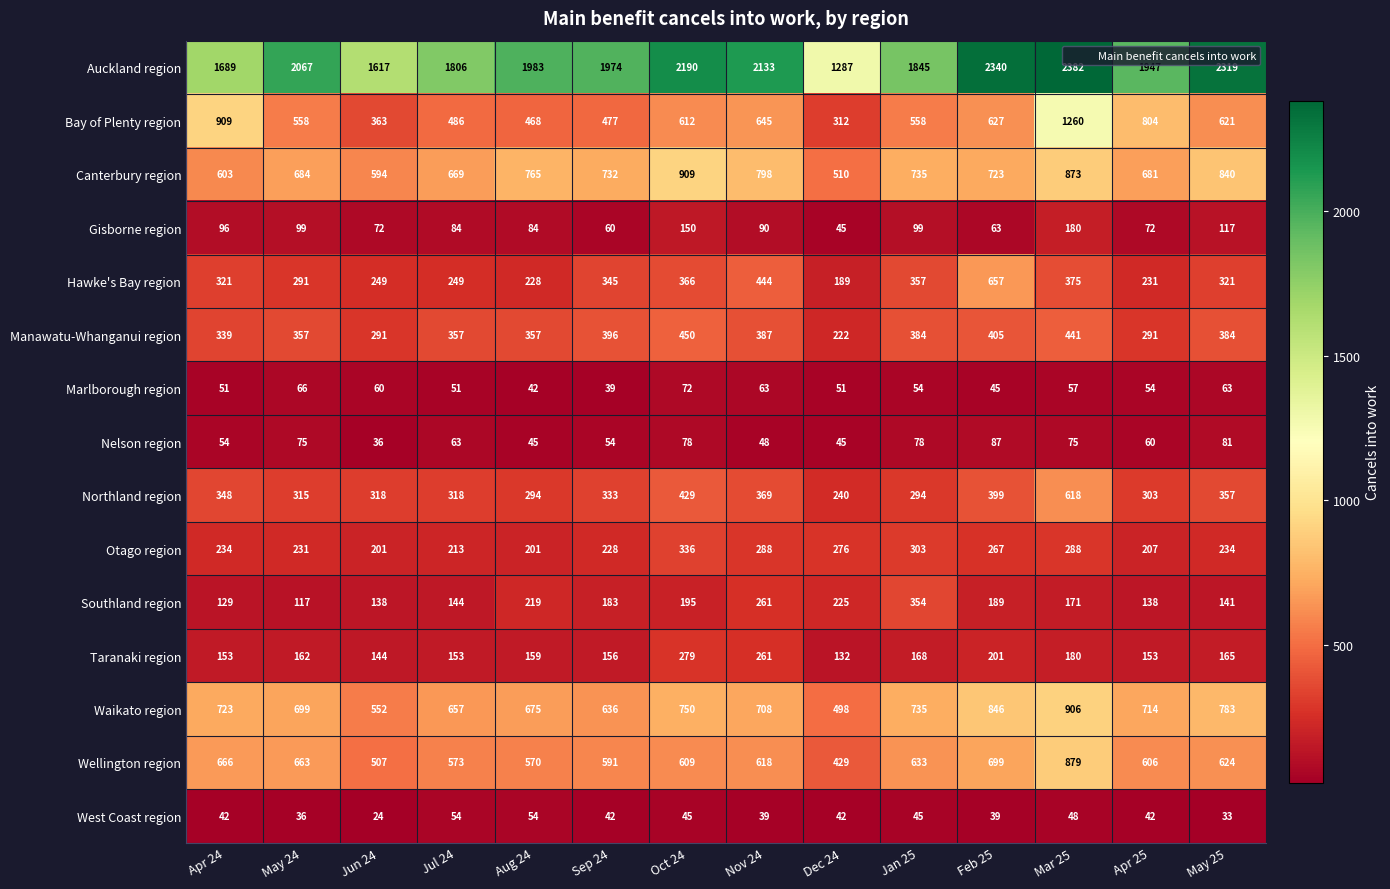

What is the difference between the highest and lowest values at Jun 24?

1593